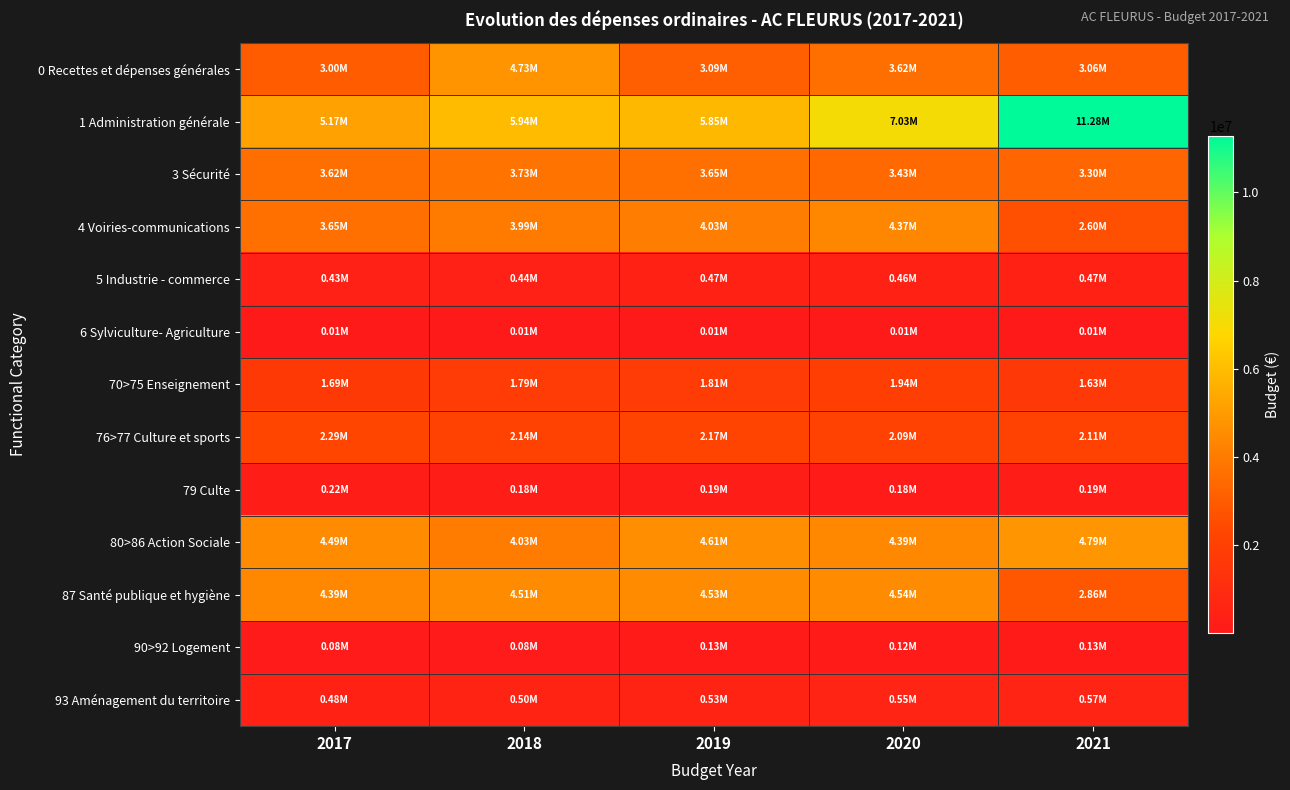

At which category is the sum across all series the highest?

2021